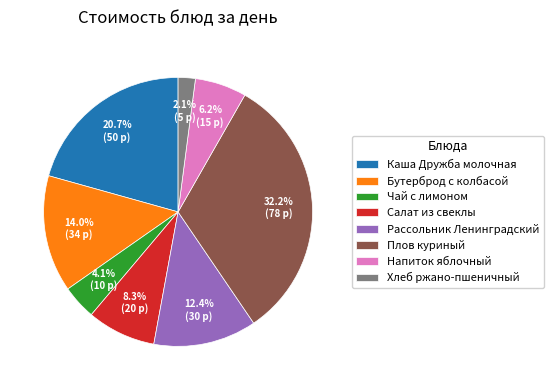

What is the total percentage of Чай с лимоном and Напиток яблочный?

10.3%